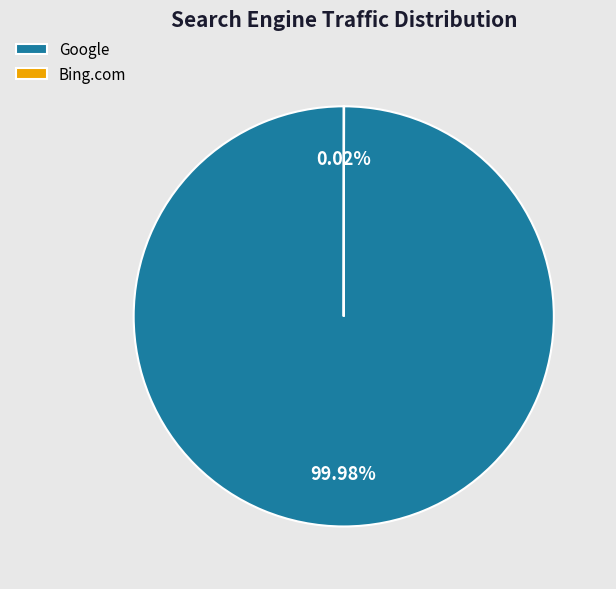

To the nearest percent, what is the difference between the largest and smallest slice percentages?

100%